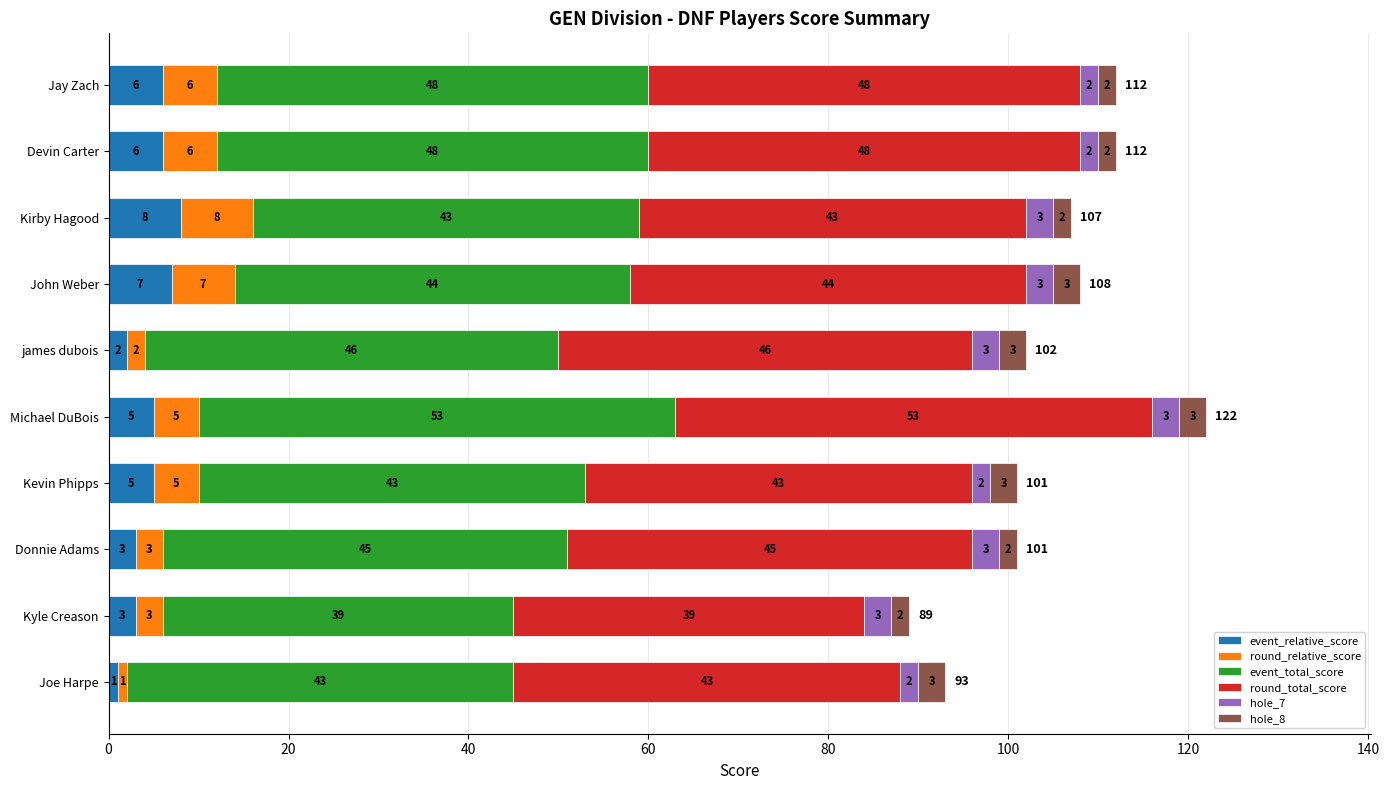

At which category is the sum across all series the highest?

Michael DuBois